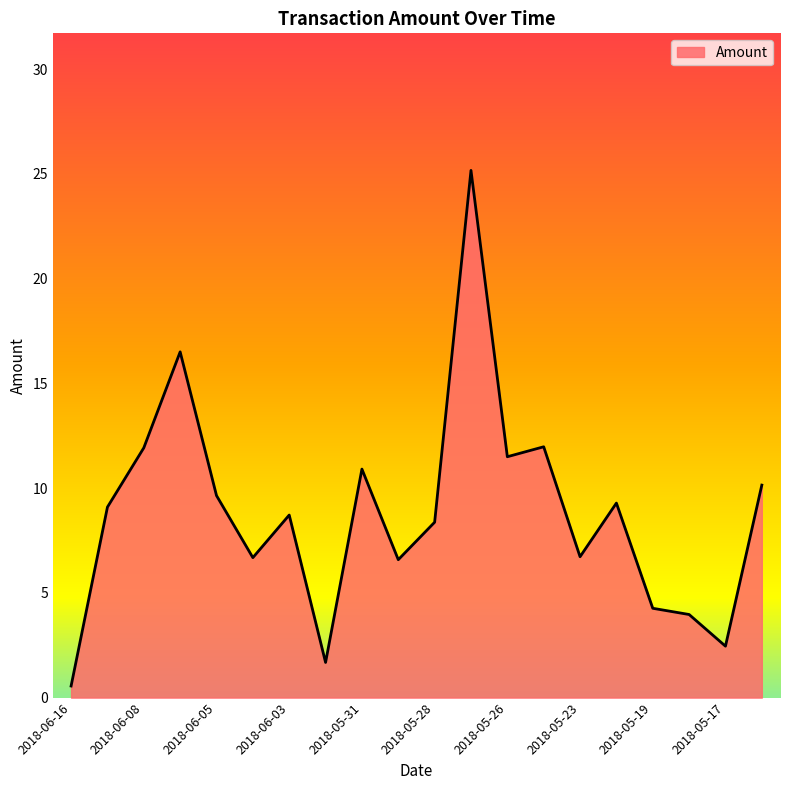

What is the difference between the maximum and minimum values?

24.6